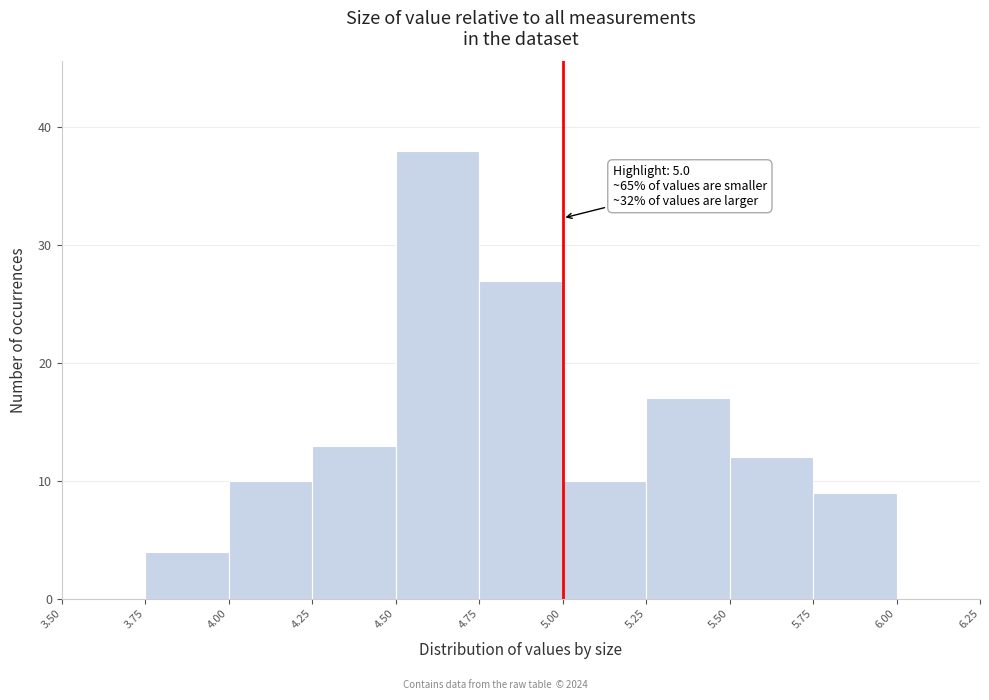

Over which range of the x-axis is the bar tallest?

4.50 to 4.75